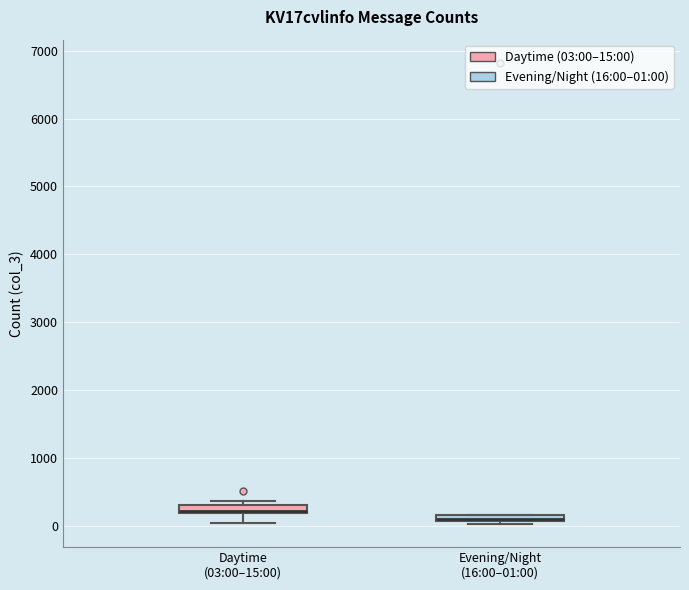

Where is the upper edge of the box for Evening/Night (16:00–01:00) on the y-axis? The values are not printed on the chart, so give them approximately, as read against the axis.

200